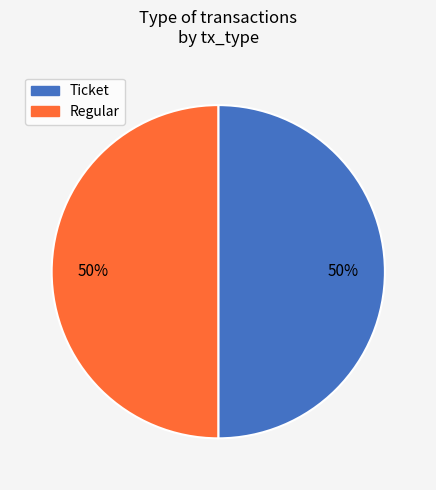

How many segments does this pie chart have?

2